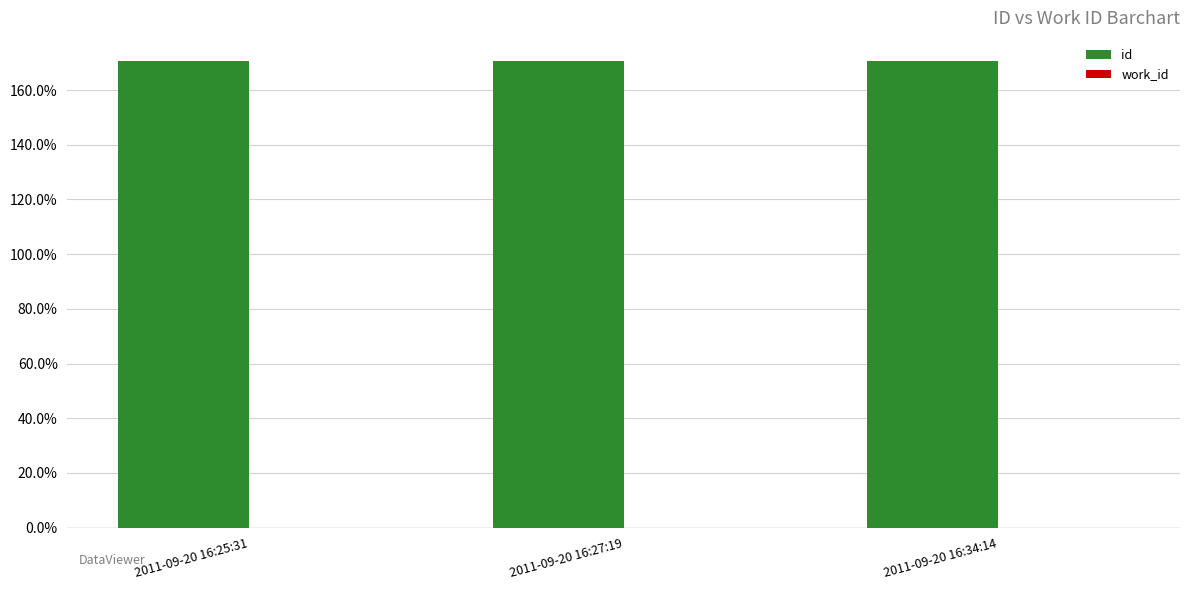

Approximately how many times larger is the value at 2011-09-20 16:25:31 compared to 2011-09-20 16:27:19?

1.0